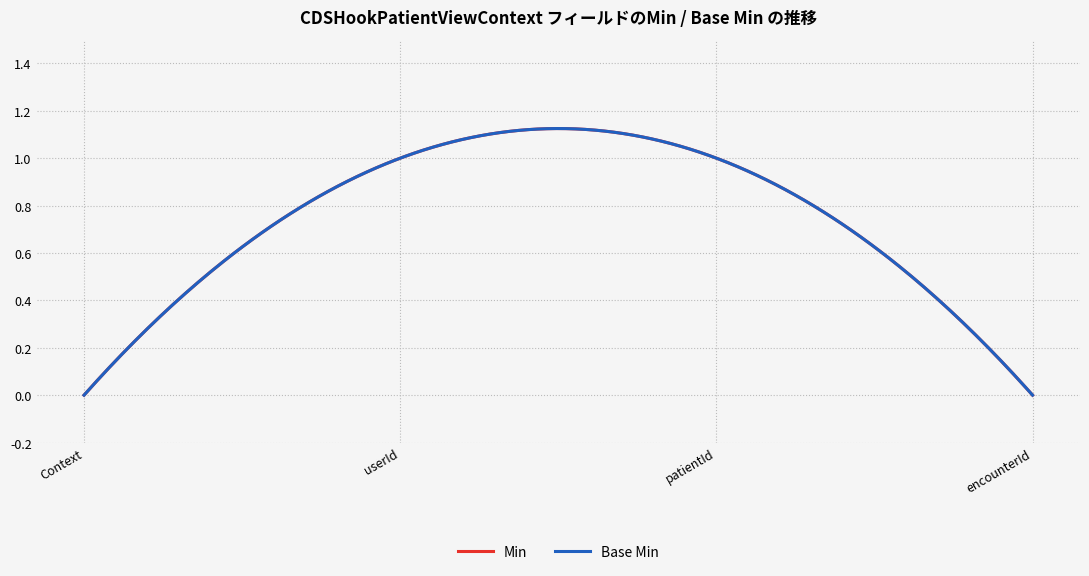

True or false: Min and Base Min intersect in this chart.

False